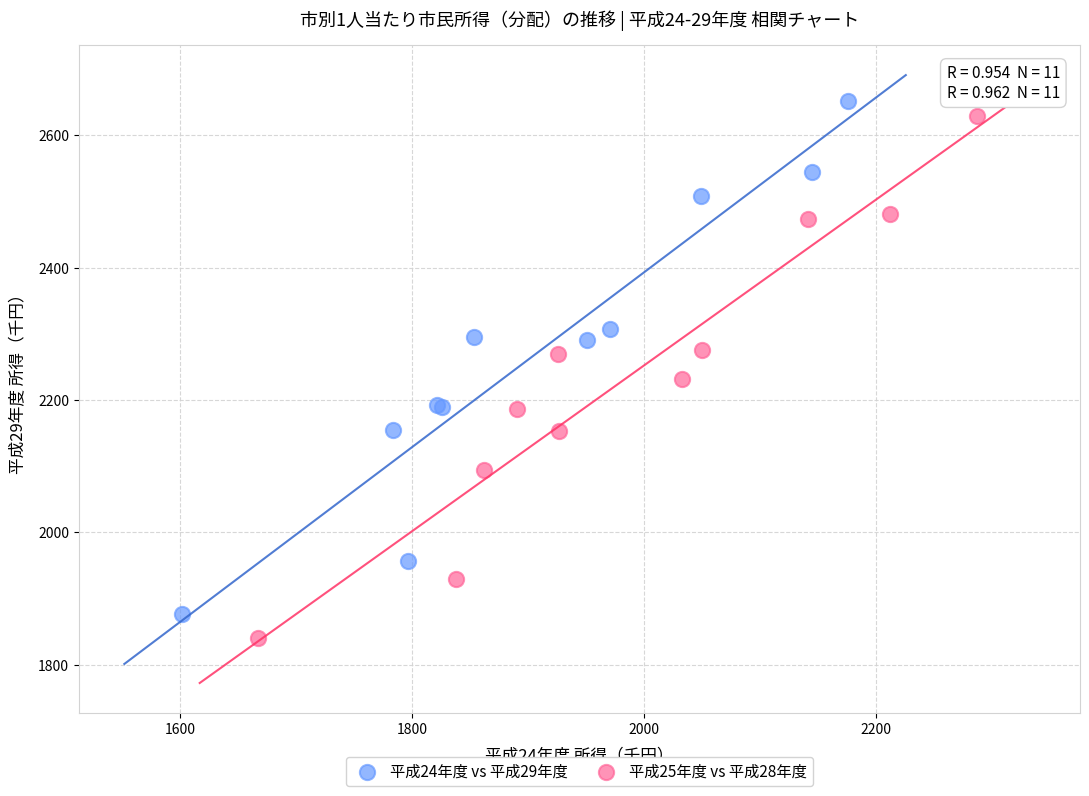

Which series contains the highest Y value?

平成24年度 vs 平成29年度